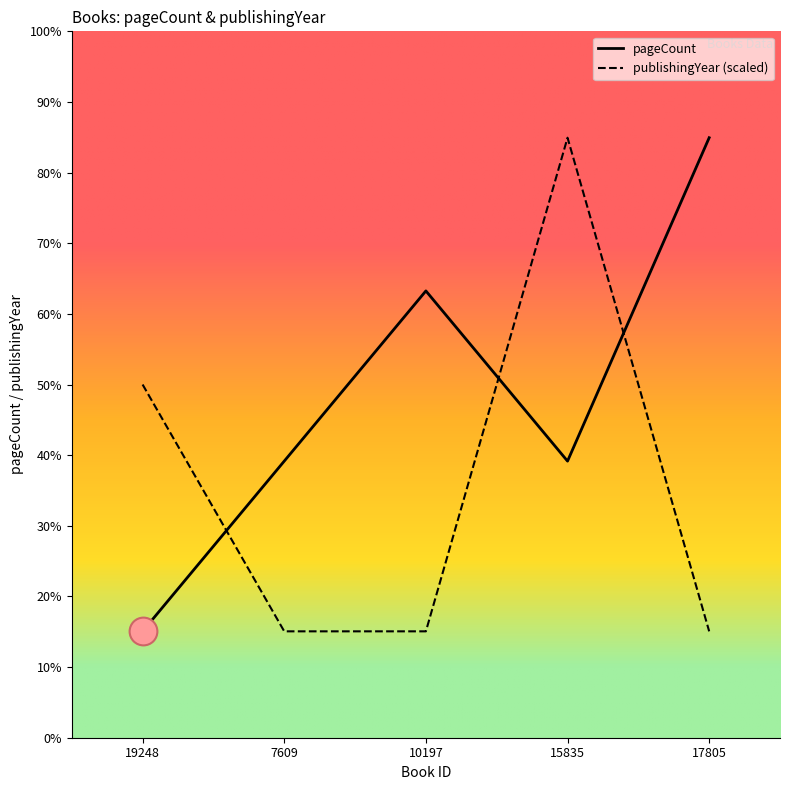

True or false: publishingYear has more than 0 points higher than both neighbors.

True